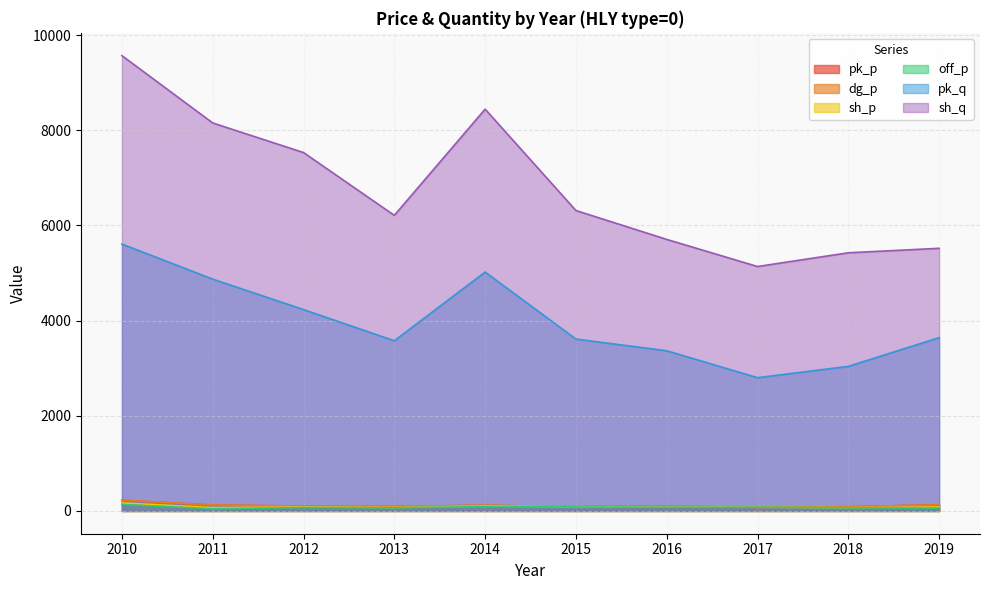

At which category does the chart reach its minimum across all series?

2011